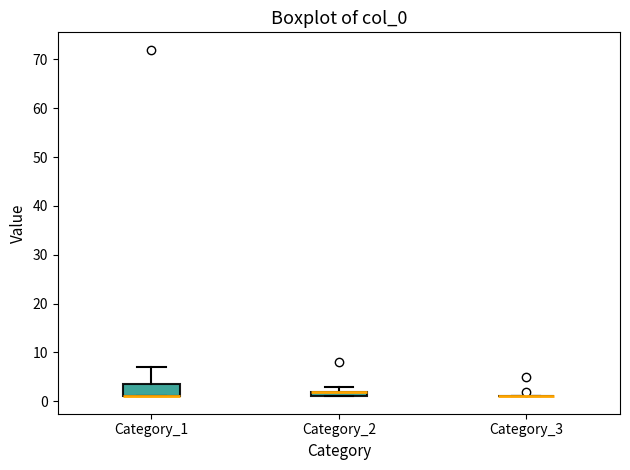

Comparing the boxes themselves (not the whiskers), which one is the tallest?

Category_1